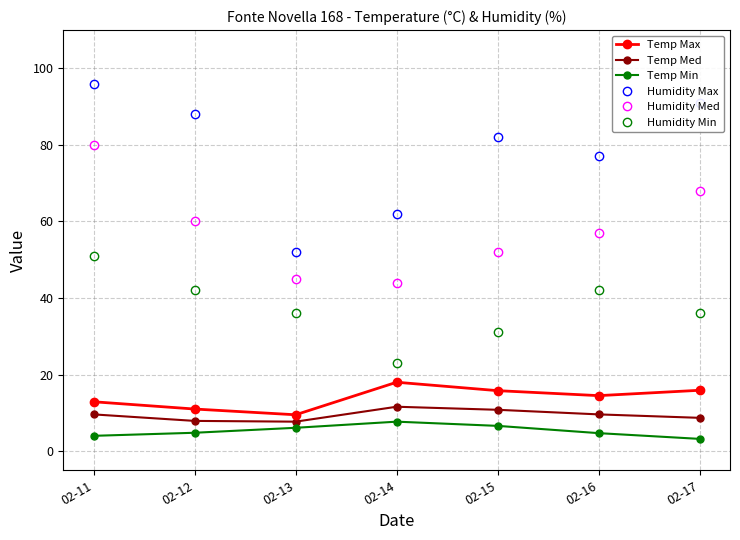

True or false: Temp Max and Humidity Min cross at least once.

False